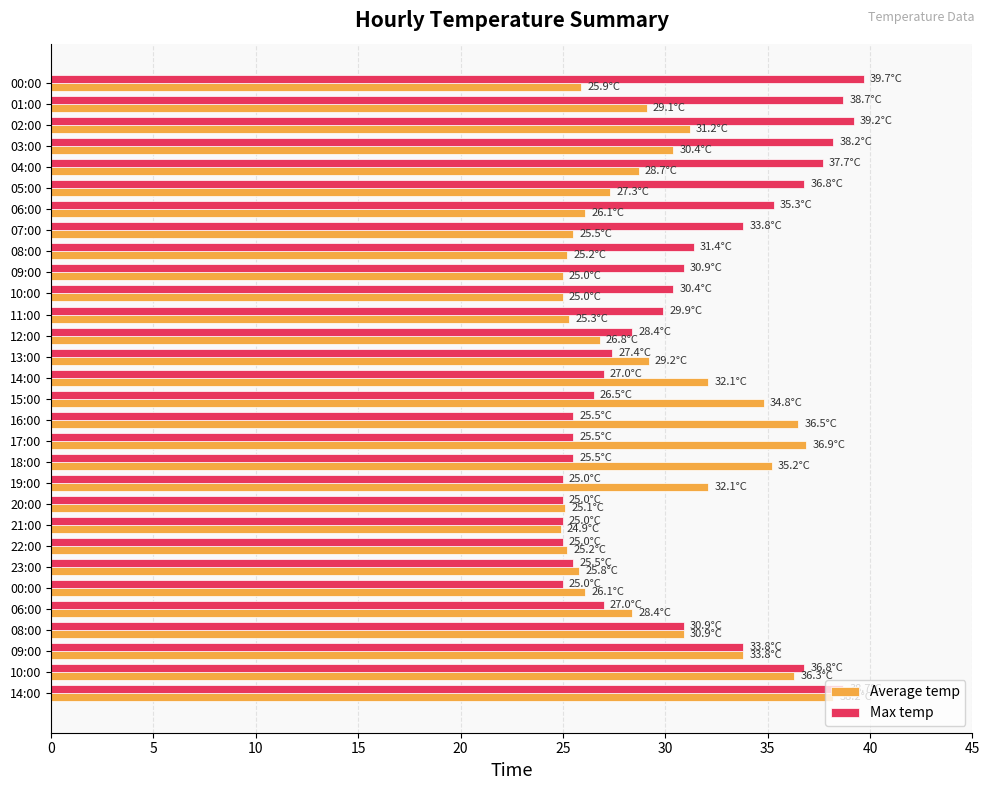

What are all the series names shown in the legend?

Average temp, Max temp